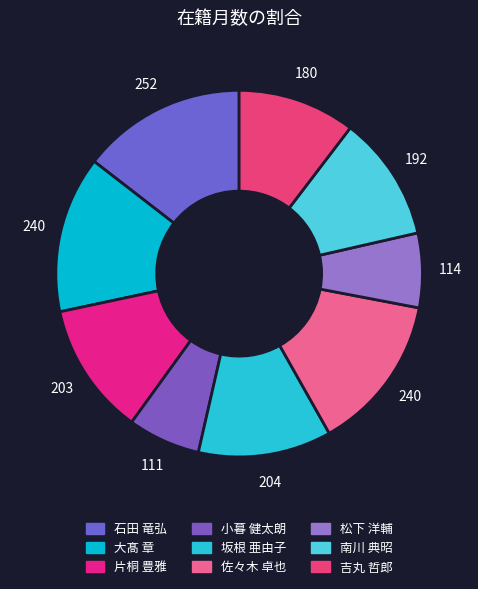

How many slices are in this pie chart?

9